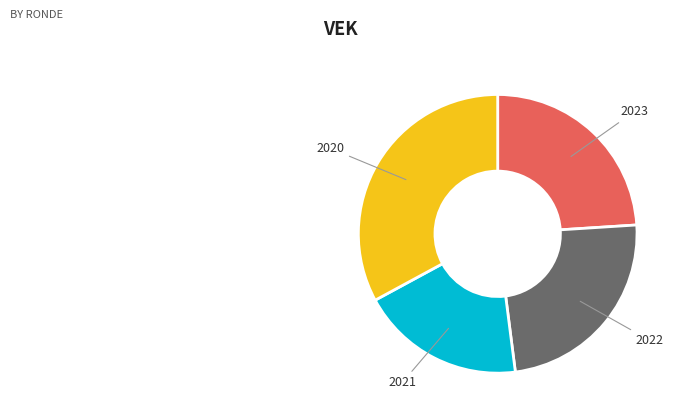

What is the largest slice in the pie chart?

2020